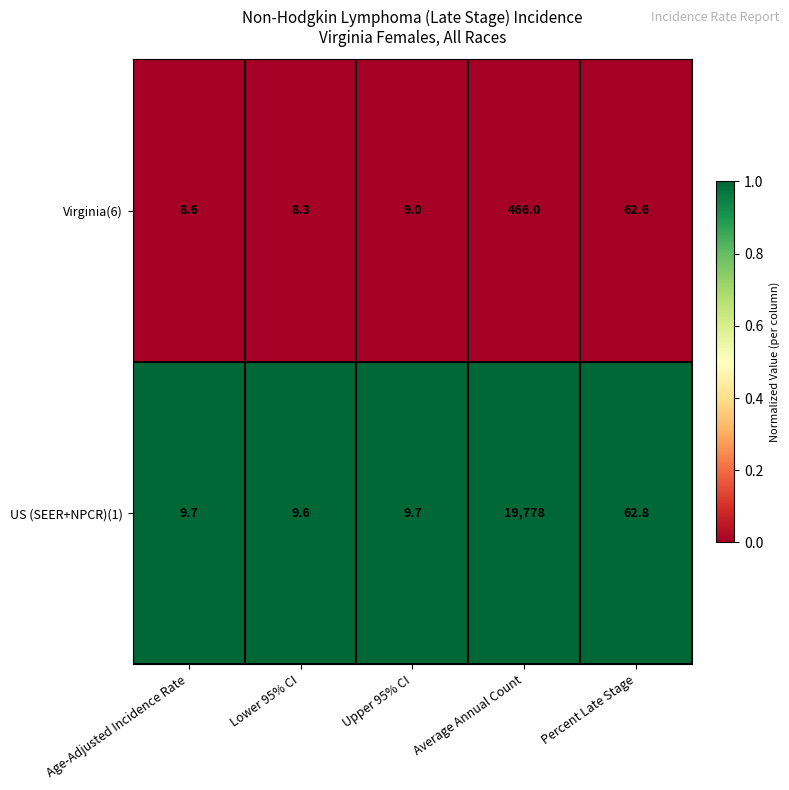

The US (SEER+NPCR)(1) series shows 4.0 at Upper 95% CI. True or false?

False